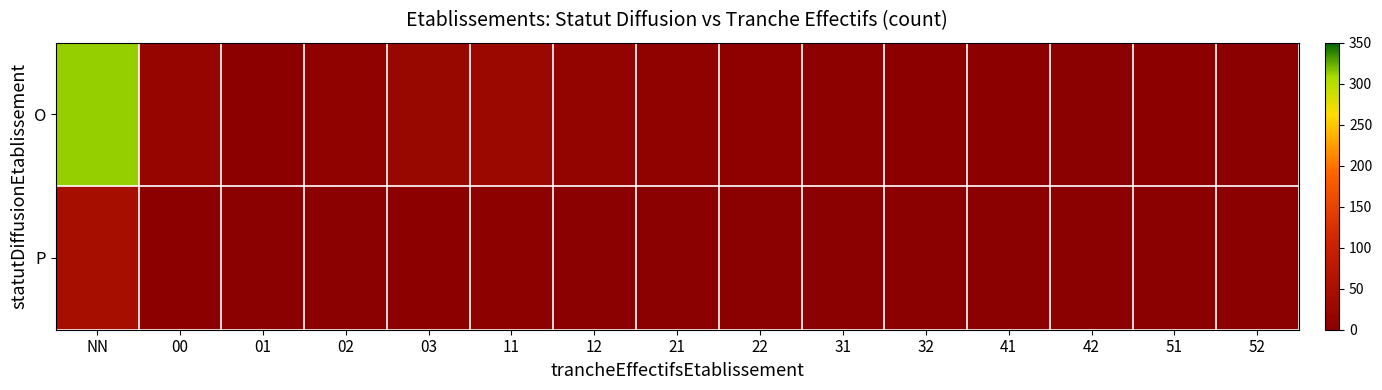

Which series has the widest spread of values?

O